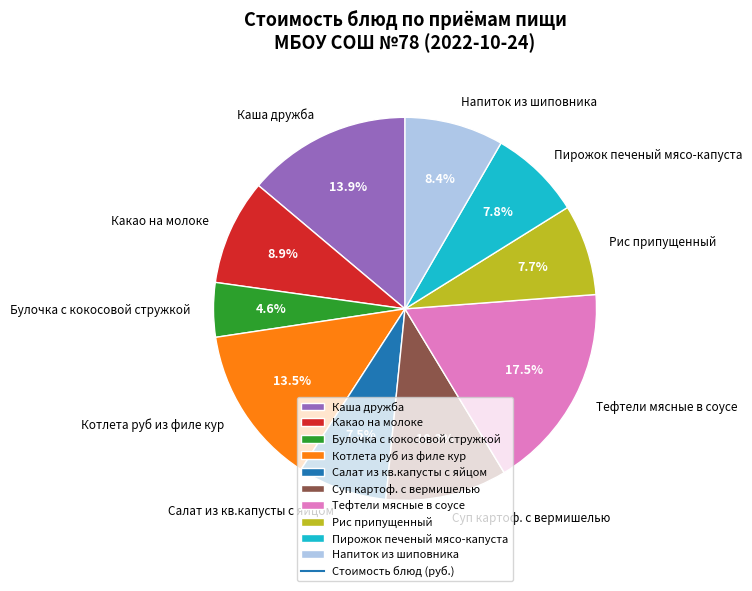

To the nearest percent, what percentage of the pie is Какао на молоке?

9%